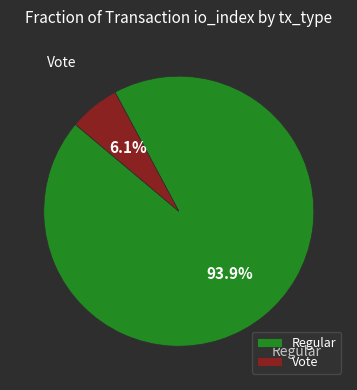

Count the number of slices in the pie.

2